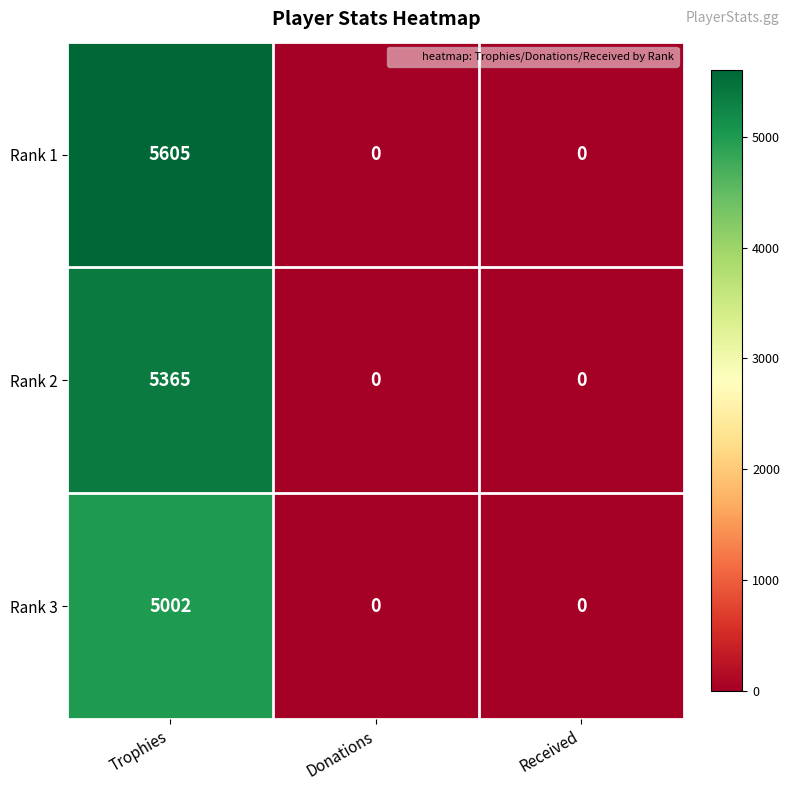

Which series has the largest total across all categories?

Rank 1